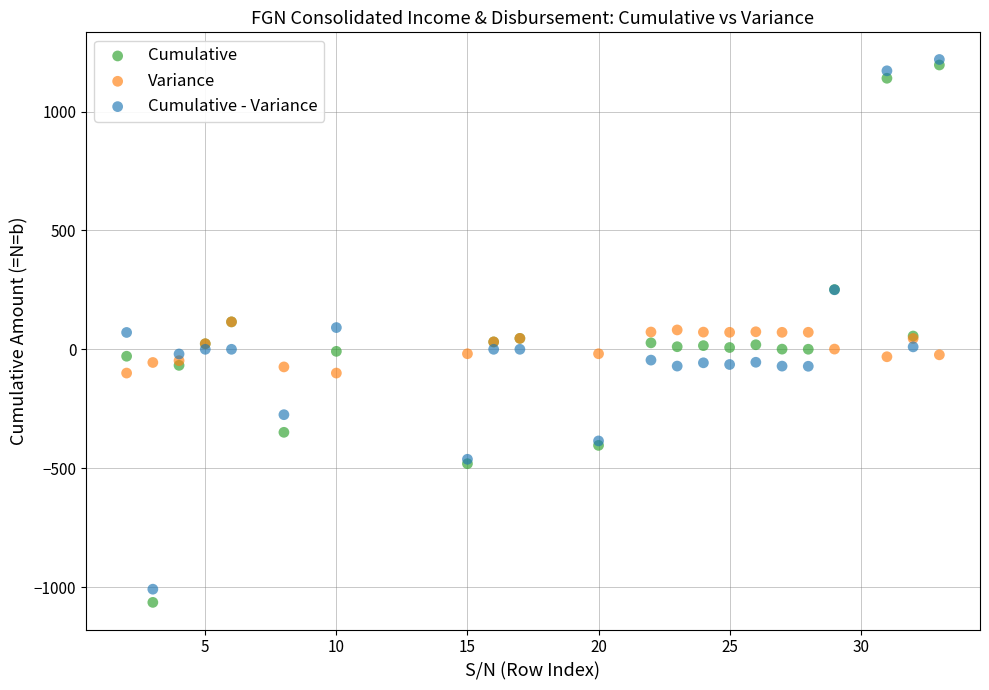

Which series contains the highest Y value?

Cumulative - Variance